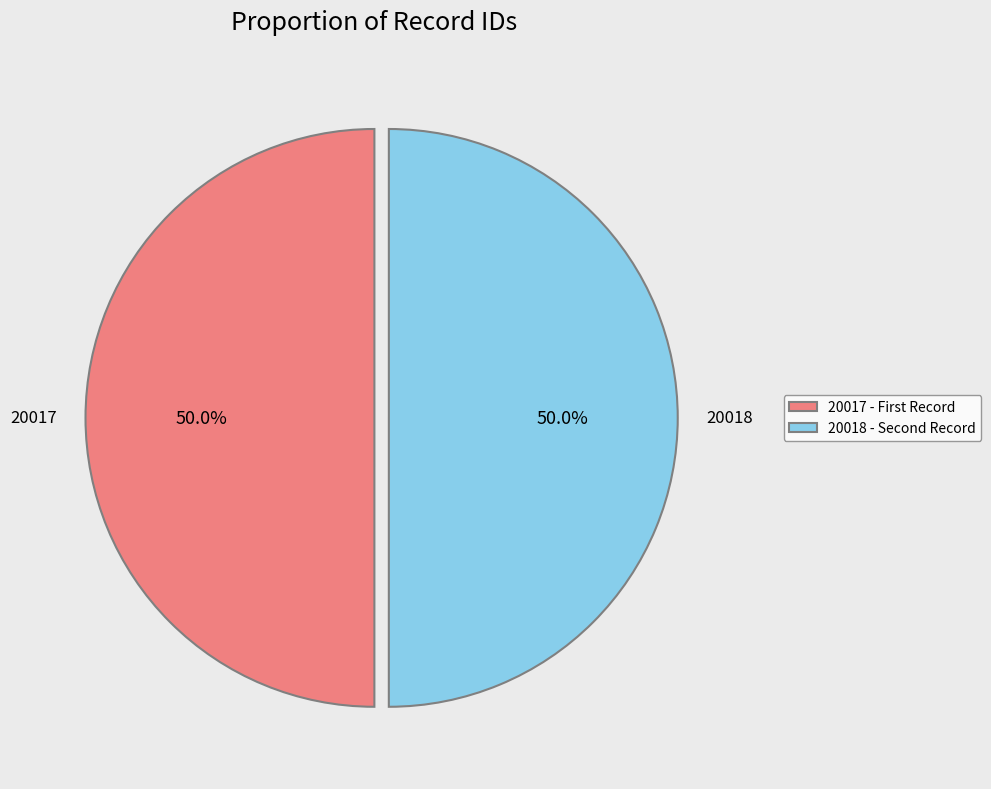

What percentage do 20018 and 20017 together represent?

100.0%